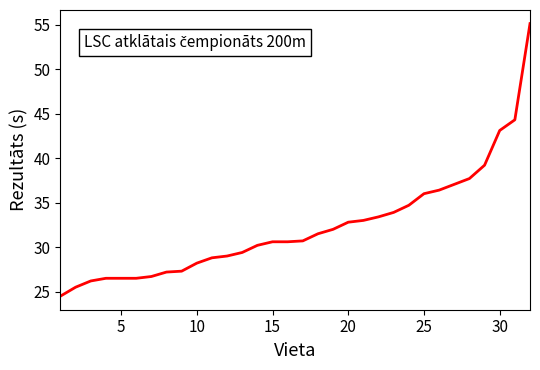

How many lines are shown in the chart?

1